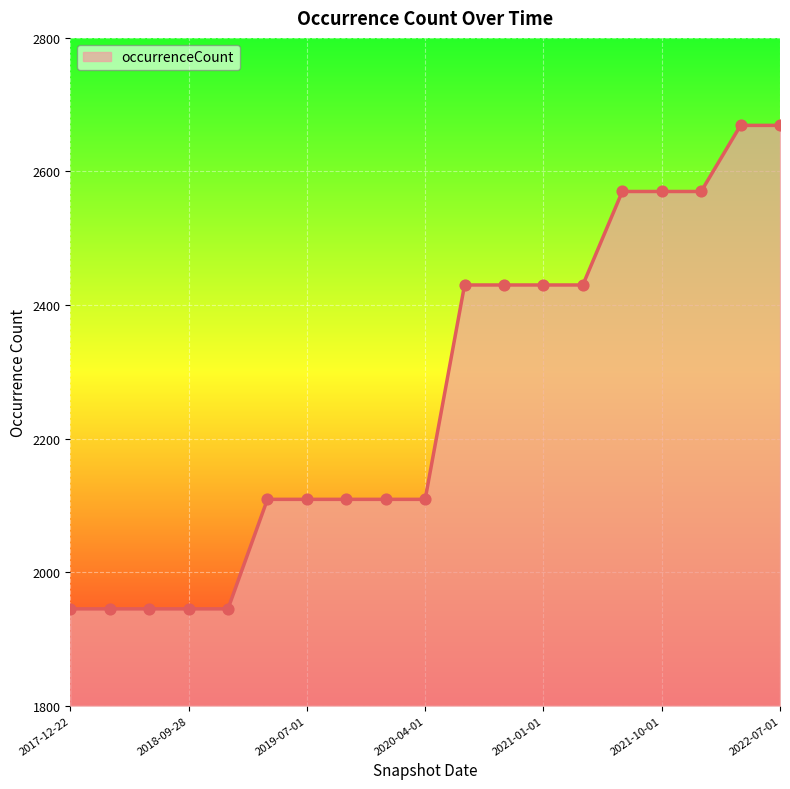

What is the difference between the maximum and minimum values?

724